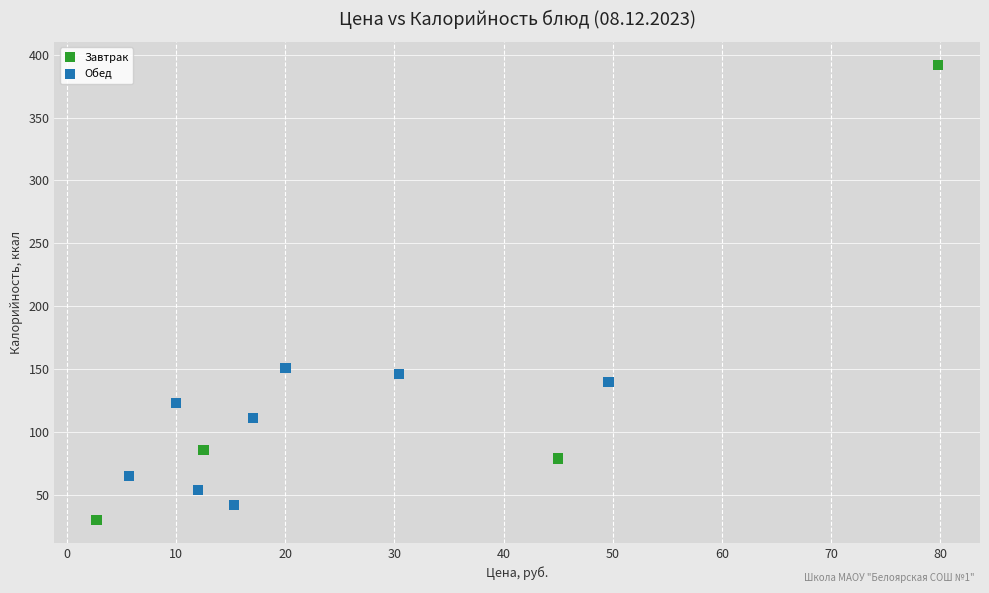

Which series has the widest spread of Y values?

Завтрак